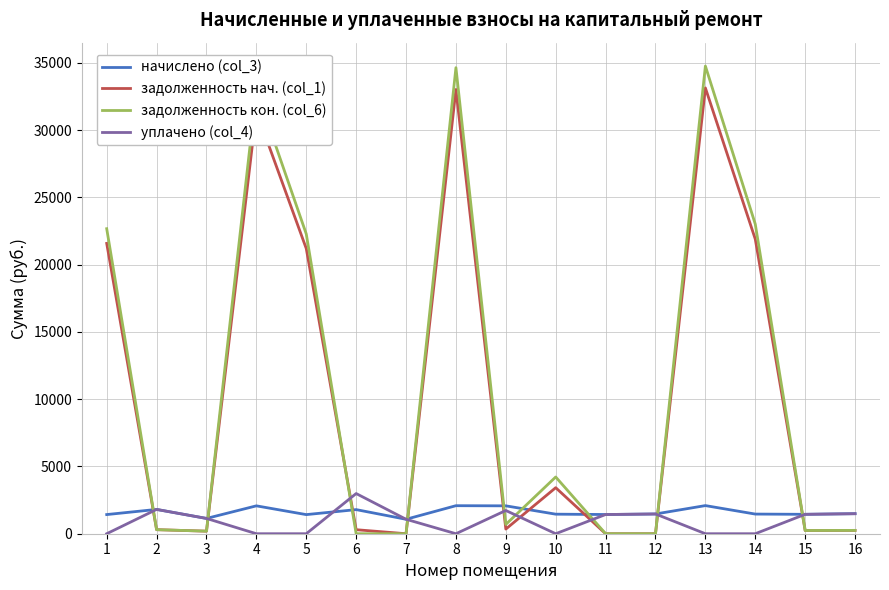

The value of уплачено (col_4) at 3 is 1136.3. True or false?

True